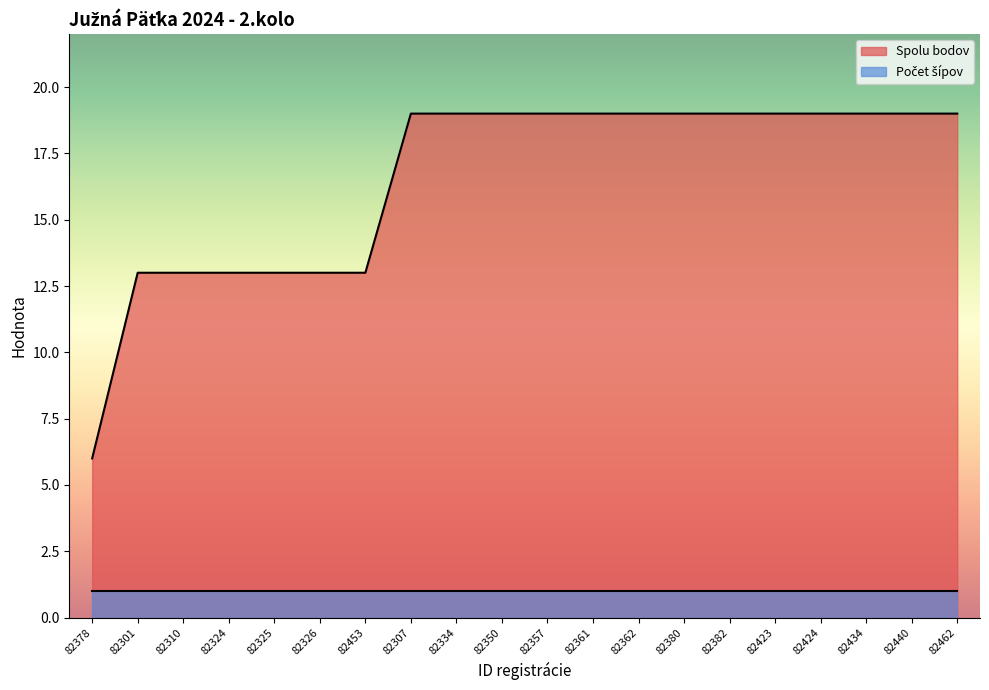

What is the label of the 20th point from the left?

82462